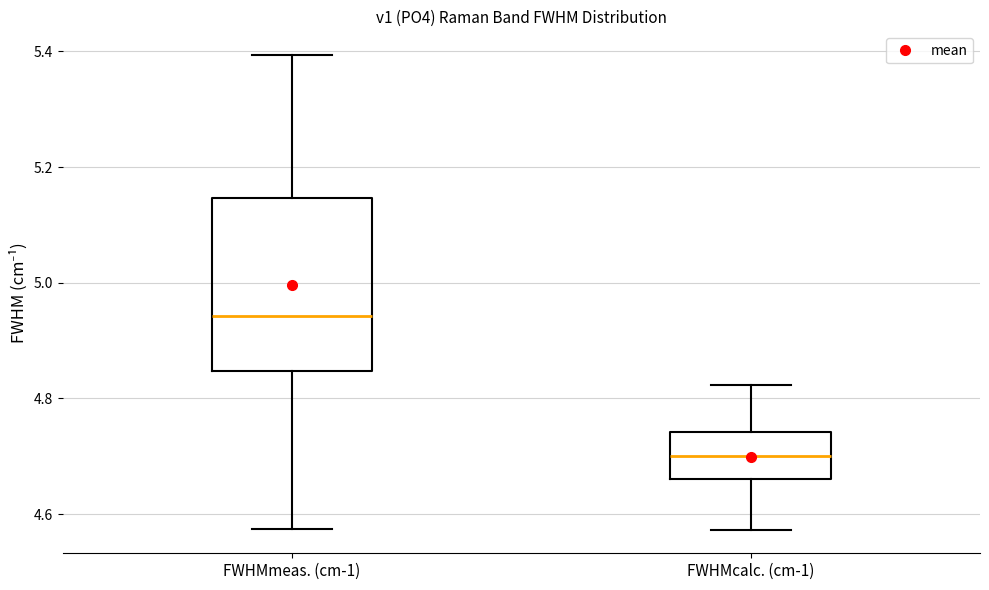

Reading left to right, transcribe this box plot: for each box, give where its median line is, the range the box spans, and where its two whiskers end, as read against the y-axis. The values are not printed on the chart, so give them approximately, as read against the axis.

FWHMmeas. (cm-1): median 4.94, box 4.84 to 5.14, whiskers 4.58 to 5.40
FWHMcalc. (cm-1): median 4.70, box 4.66 to 4.74, whiskers 4.58 to 4.82